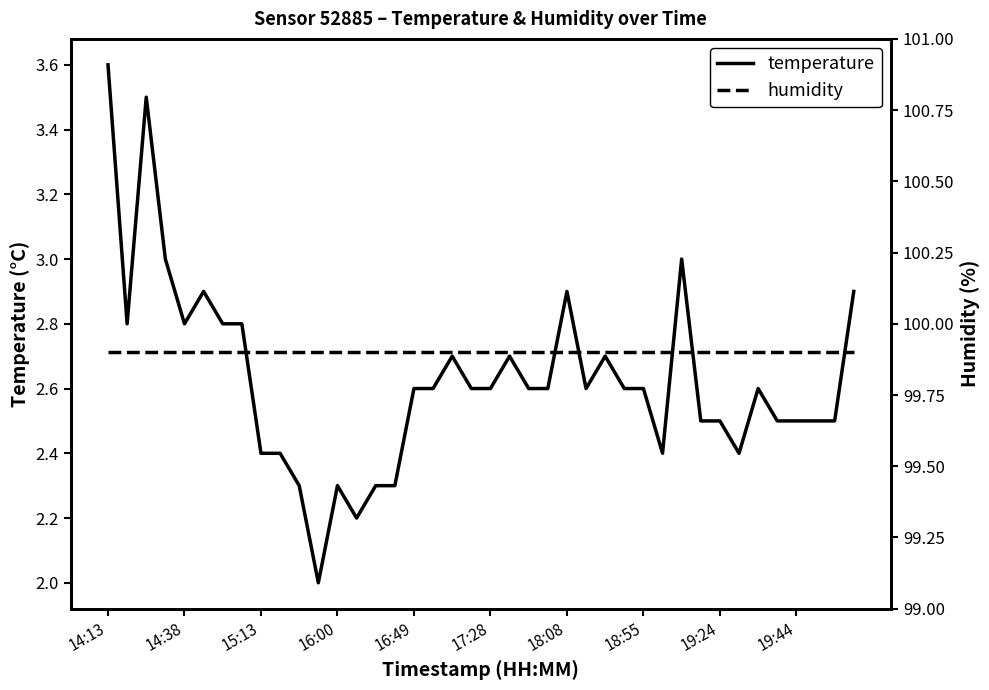

What is the average value of the humidity series?

99.9